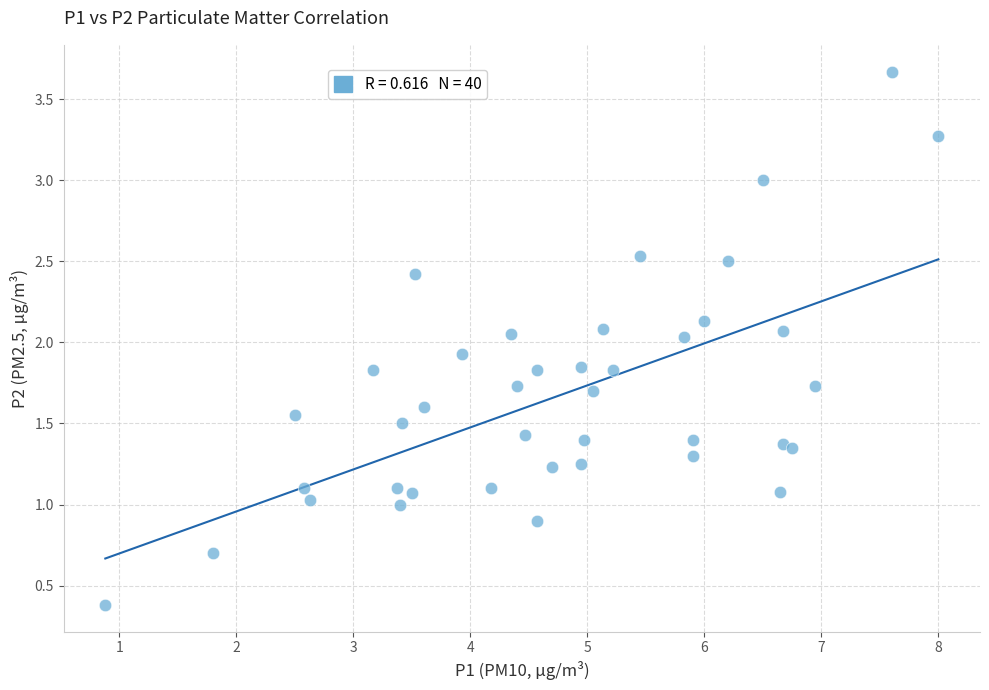

What is the range of X values (max minus min)?

7.1